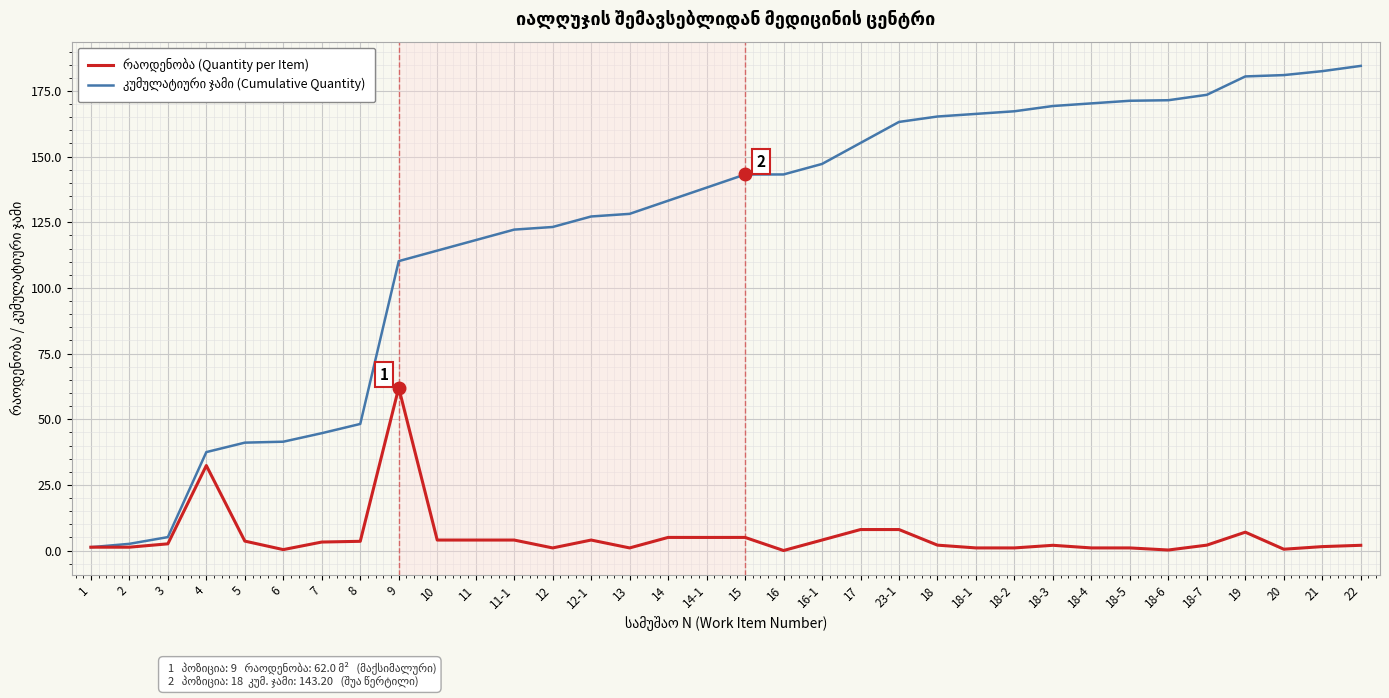

True or false: რაოდენობა (Quantity per Item) has a value of 8.0 at 17.

True